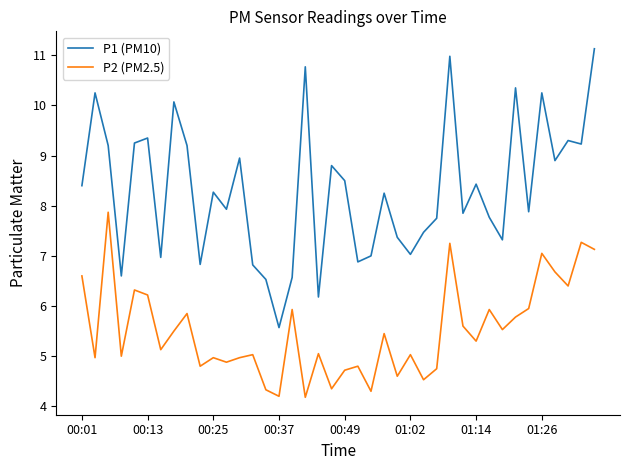

Which series has the largest total across all categories?

P1 (PM10)